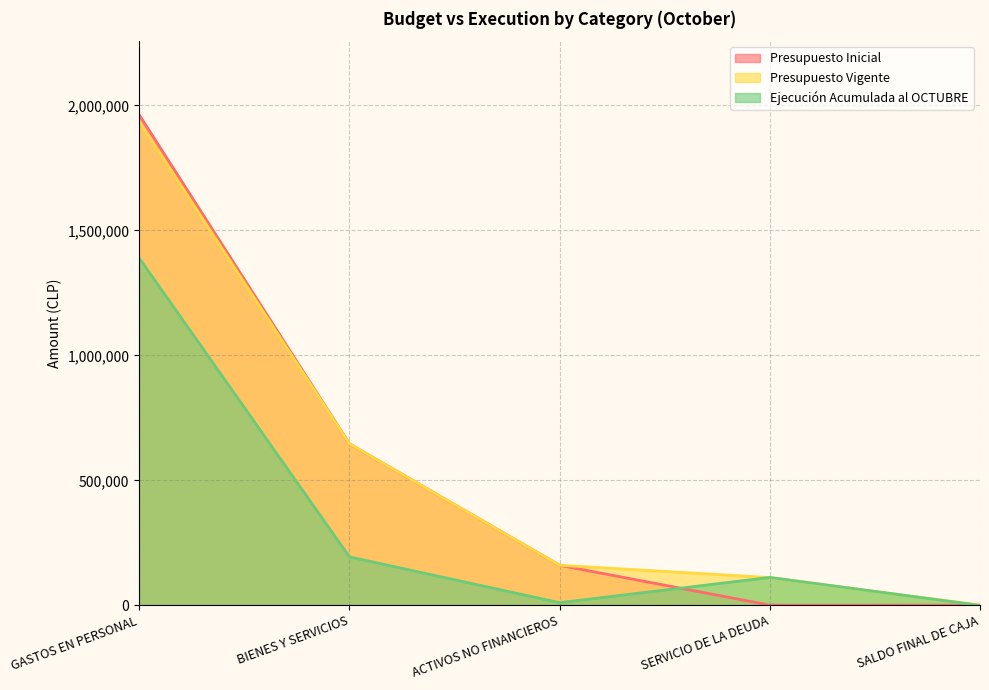

Which category has the lowest value in the Ejecución Acumulada al OCTUBRE series?

SALDO FINAL DE CAJA